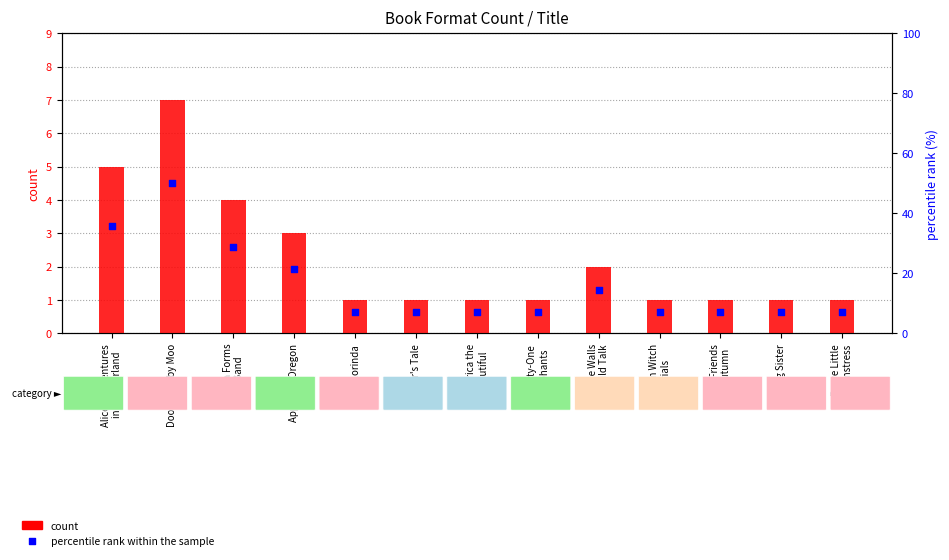

Which series has the largest total across all categories?

percentile rank within the sample